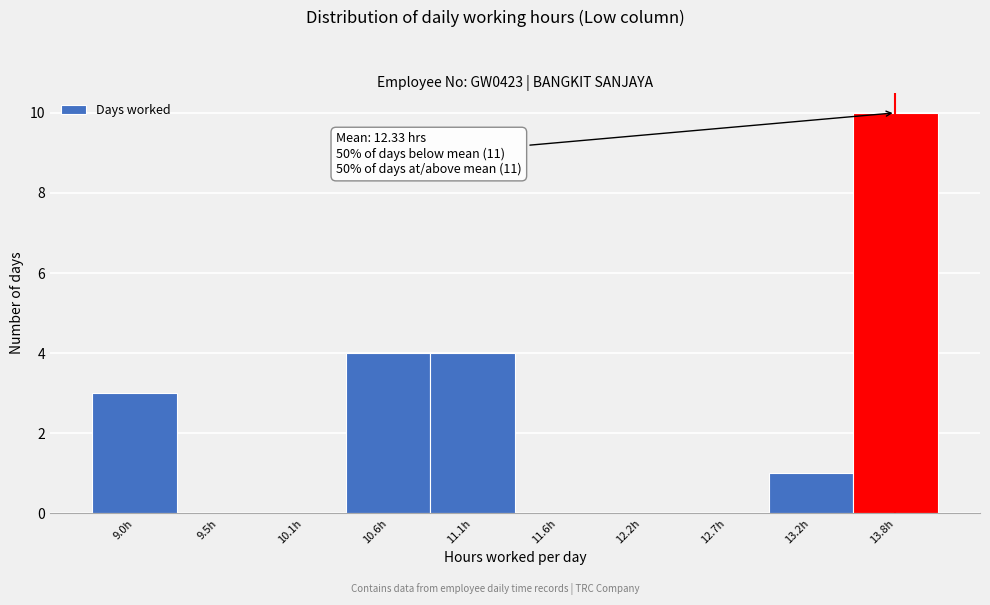

Reading left to right, what are all the values shown in this chart?

9.0h=3	9.5h=0	10.1h=0	10.6h=4	11.1h=4	11.6h=0	12.2h=0	12.7h=0	13.2h=1	13.8h=10